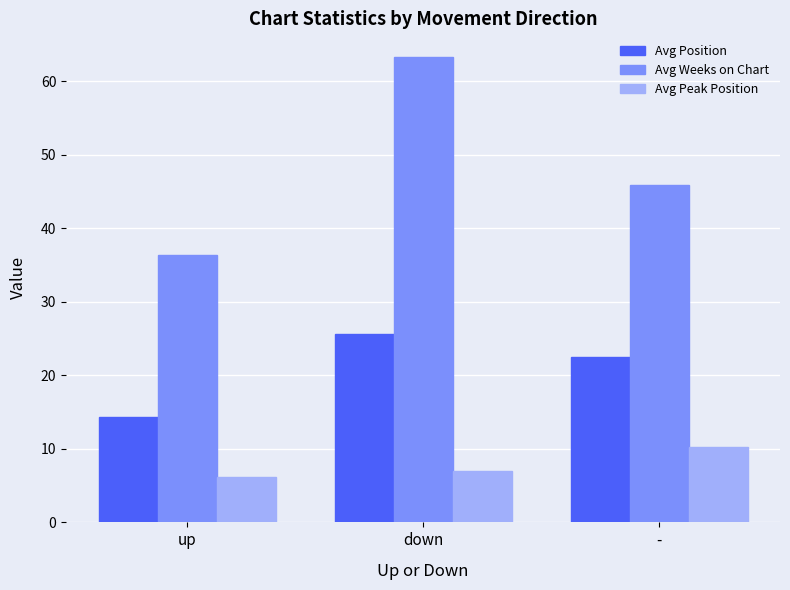

How many bars are there in each group?

3